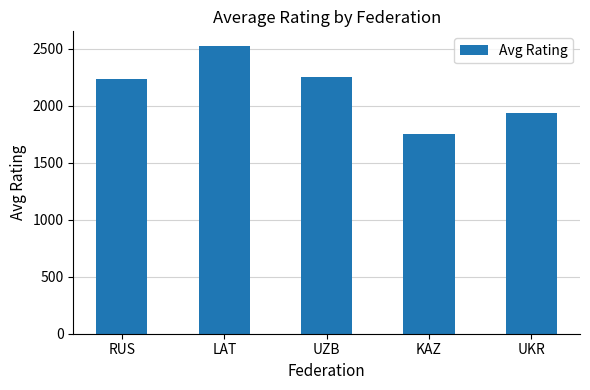

Reading right to left, list all the values displayed in this chart.

UKR=1935	KAZ=1750	UZB=2255	LAT=2528	RUS=2237